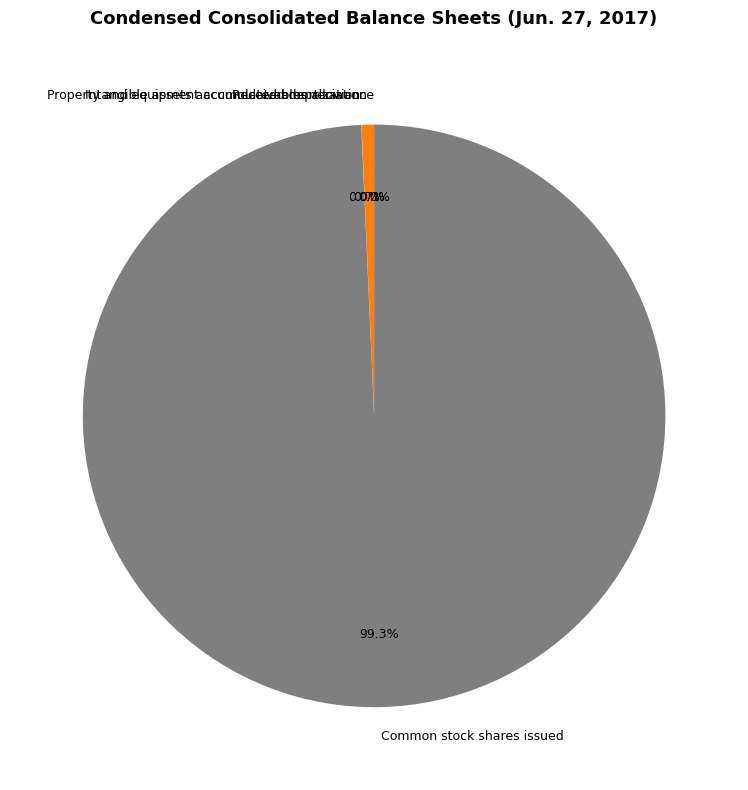

Does Property and equipment accumulated depreciation represent more than half of the total?

No